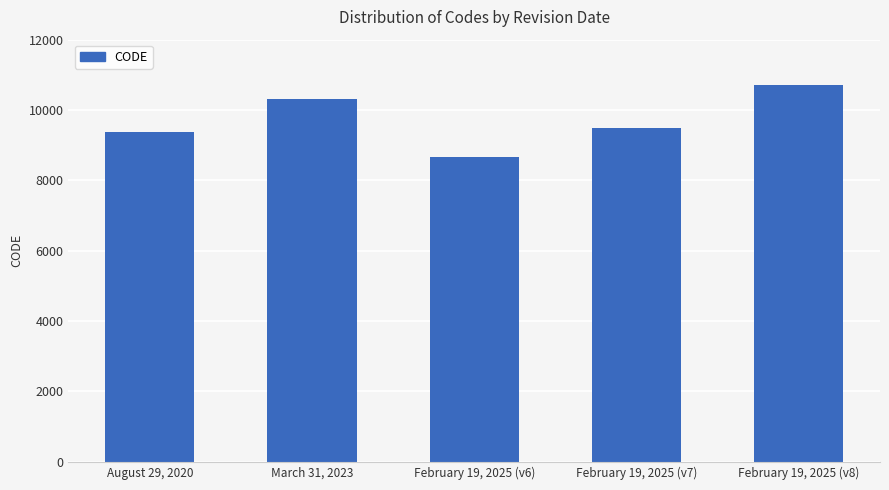

Which has a higher value, March 31, 2023 or August 29, 2020?

March 31, 2023